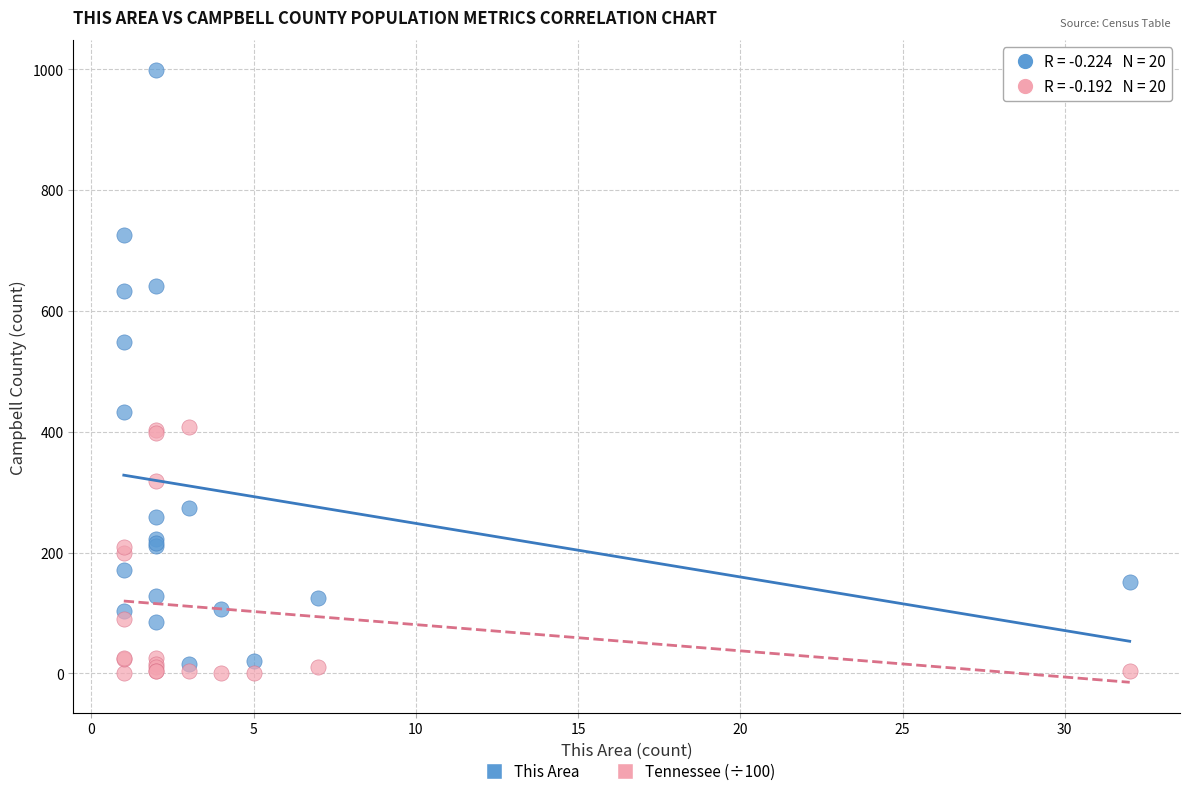

What are all the series names shown in the legend?

This Area, Tennessee (÷100)